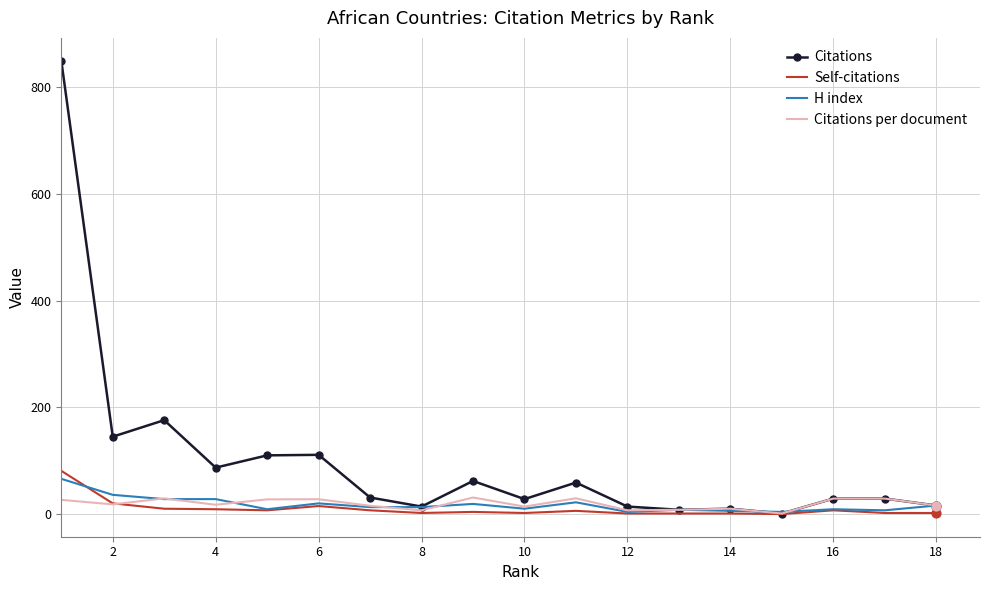

Which series has the largest total across all categories?

Citations